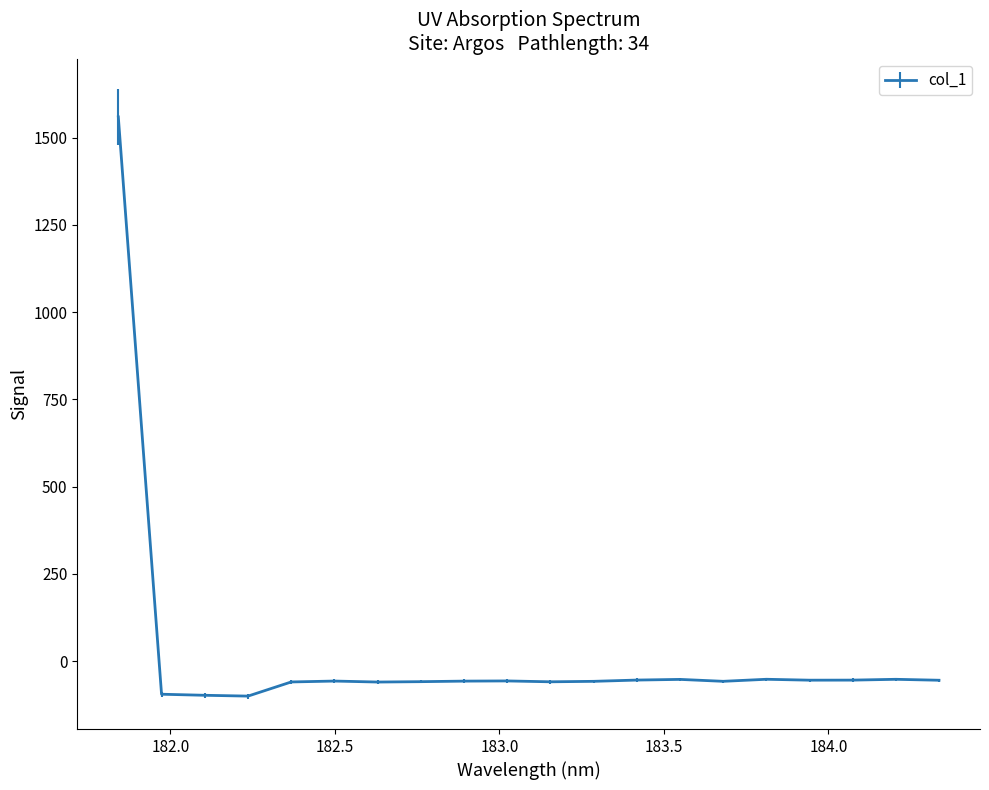

Does the chart display data point markers on the line(s)?

No